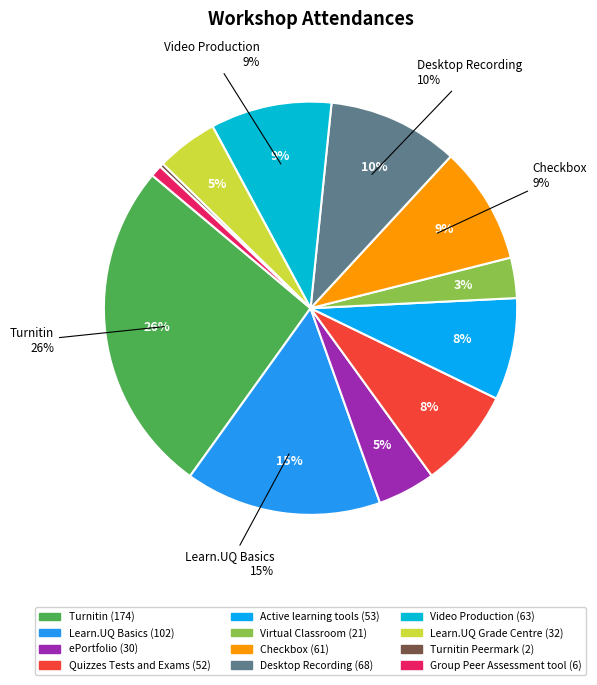

Combined, what portion of the pie is Turnitin Peermark and Quizzes Tests and Exams?

8.1%